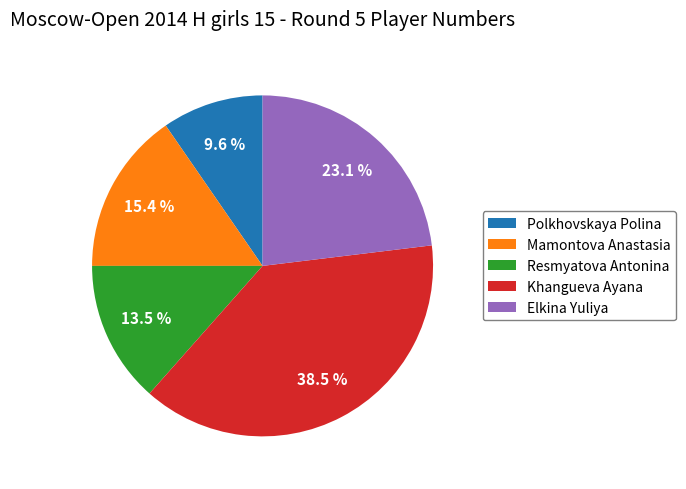

Does any single category account for the majority?

No